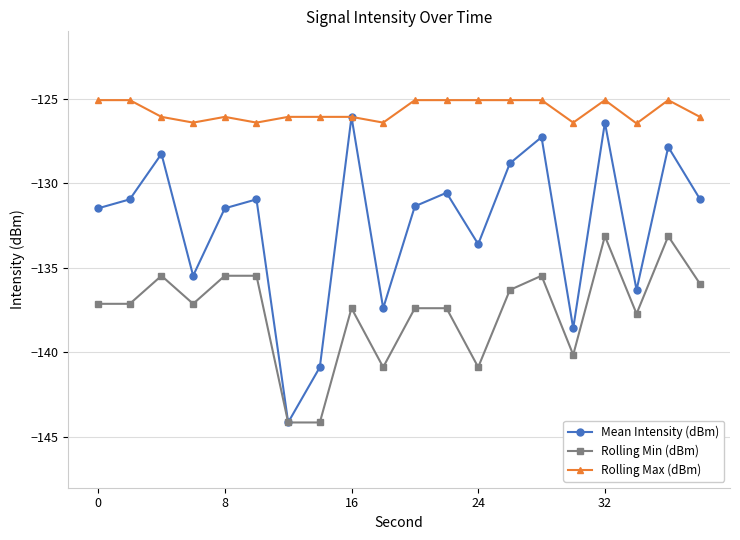

True or false: Rolling Min (dBm) has more than 1 points higher than both neighbors.

True